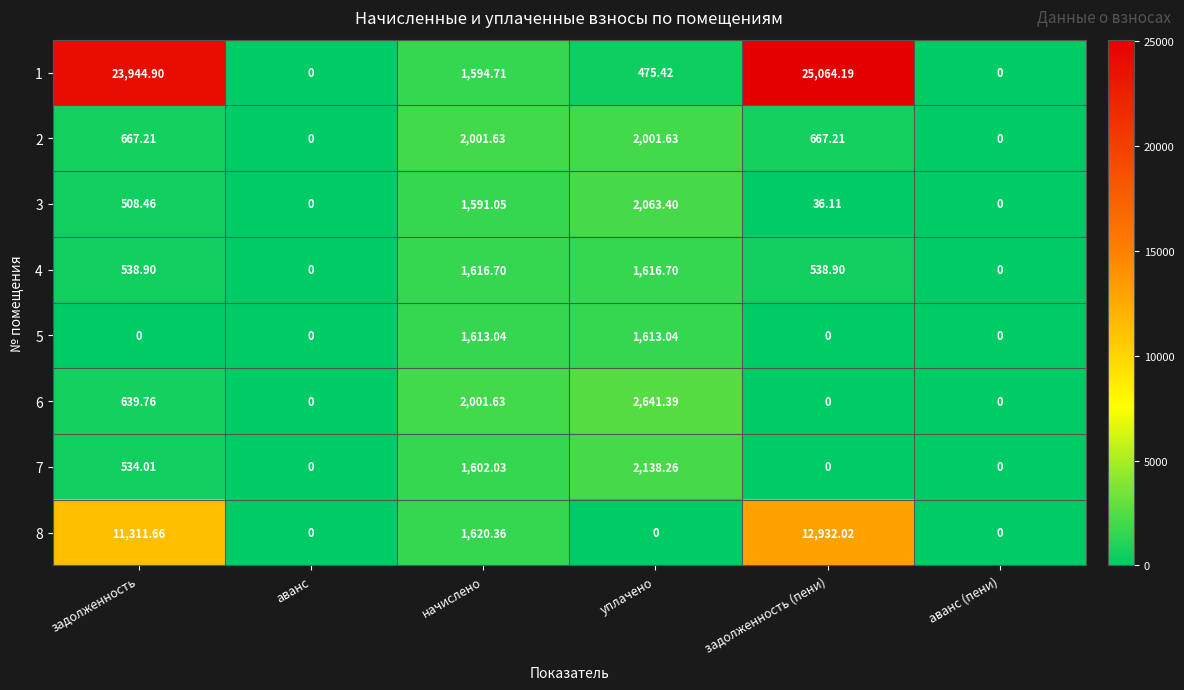

At which label does 8 reach its peak?

задолженность (пени)